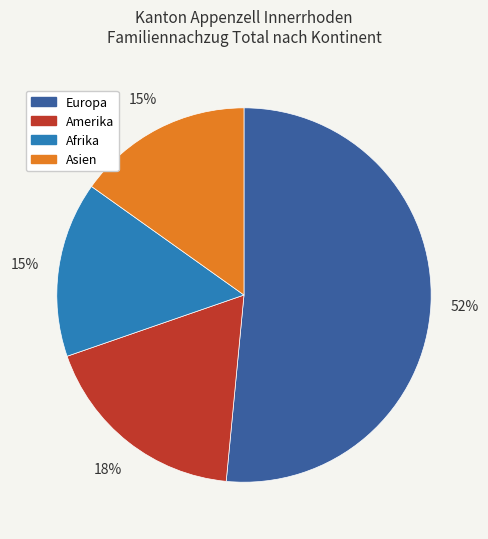

True or false: Amerika accounts for 7% of the total.

False